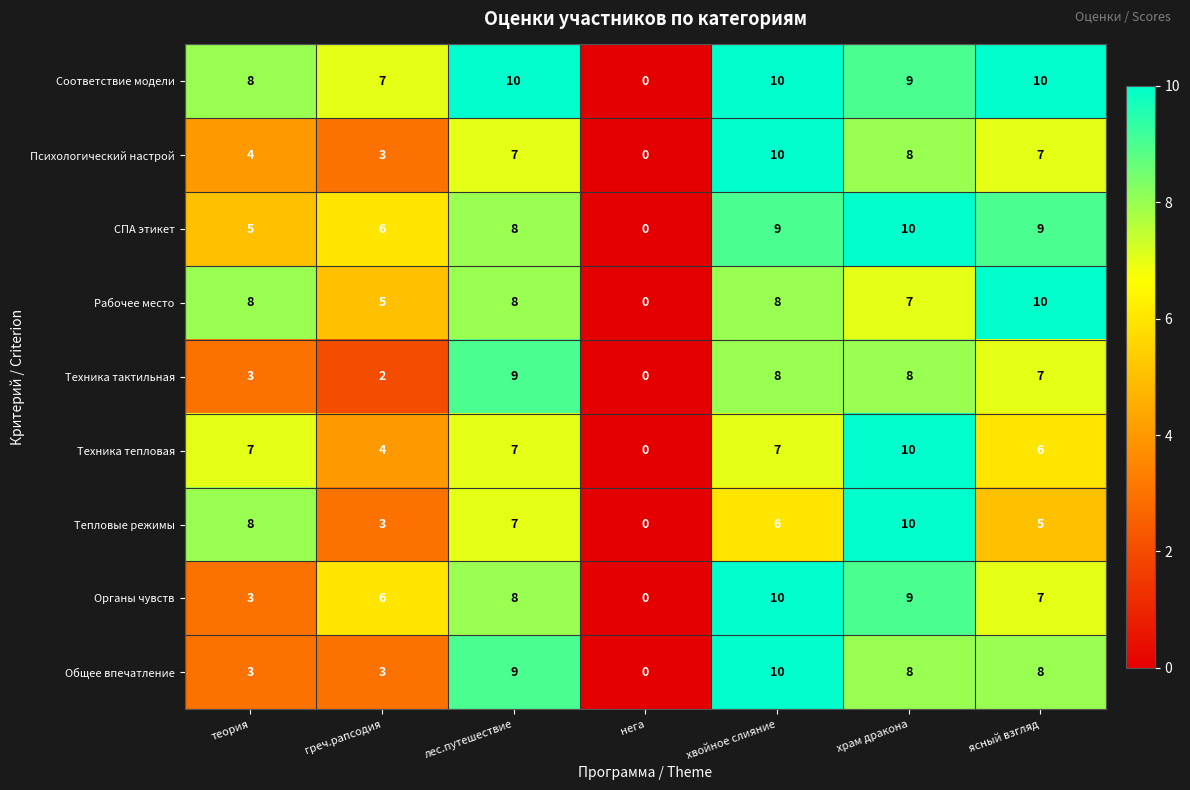

The value of Психологический настрой at греч.рапсодия is 4. True or false?

False